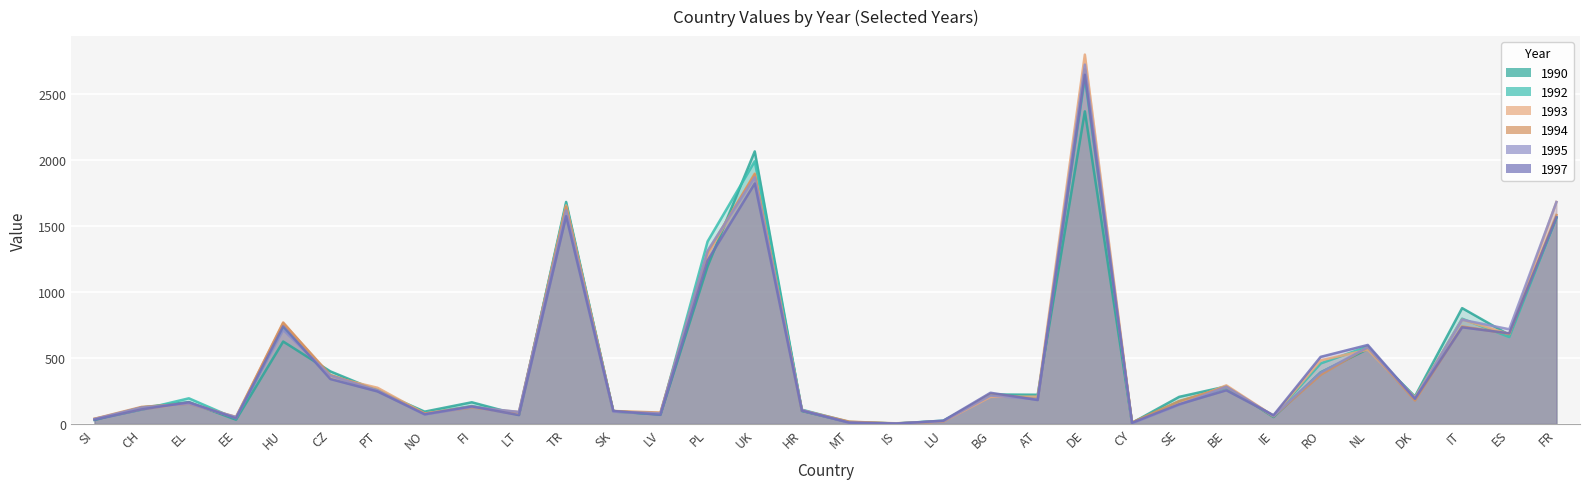

True or false: 1995 has a value of 128 at FI.

True